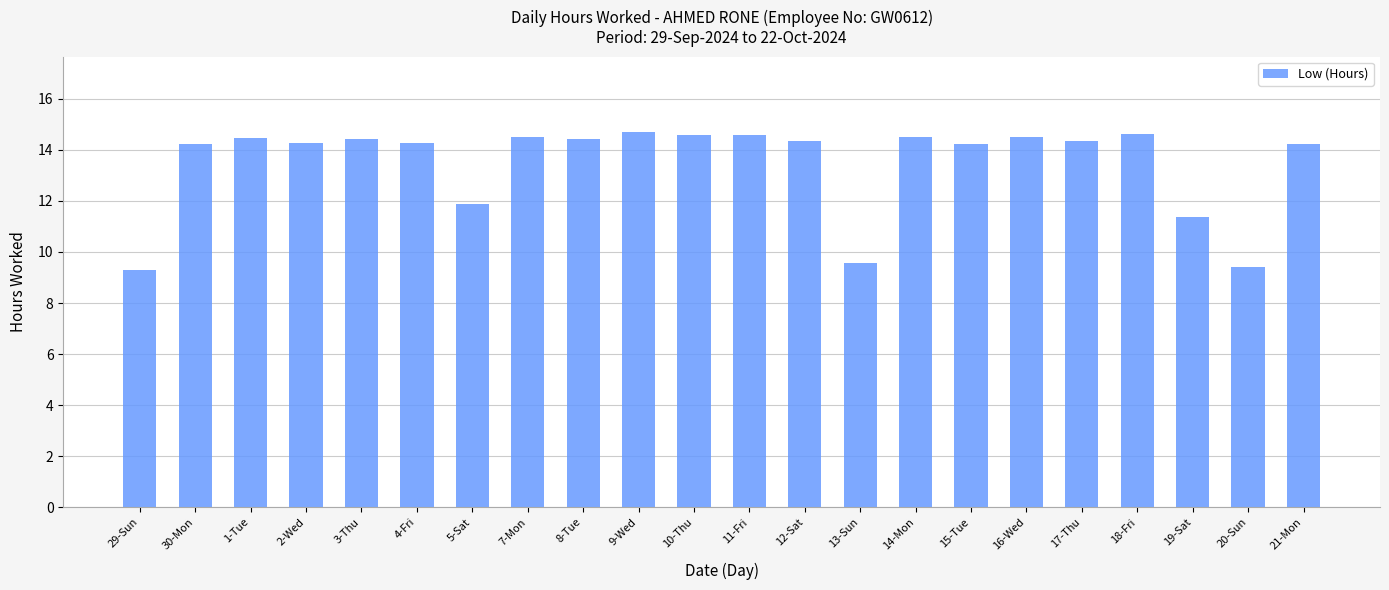

What is the smallest value displayed?

9.3